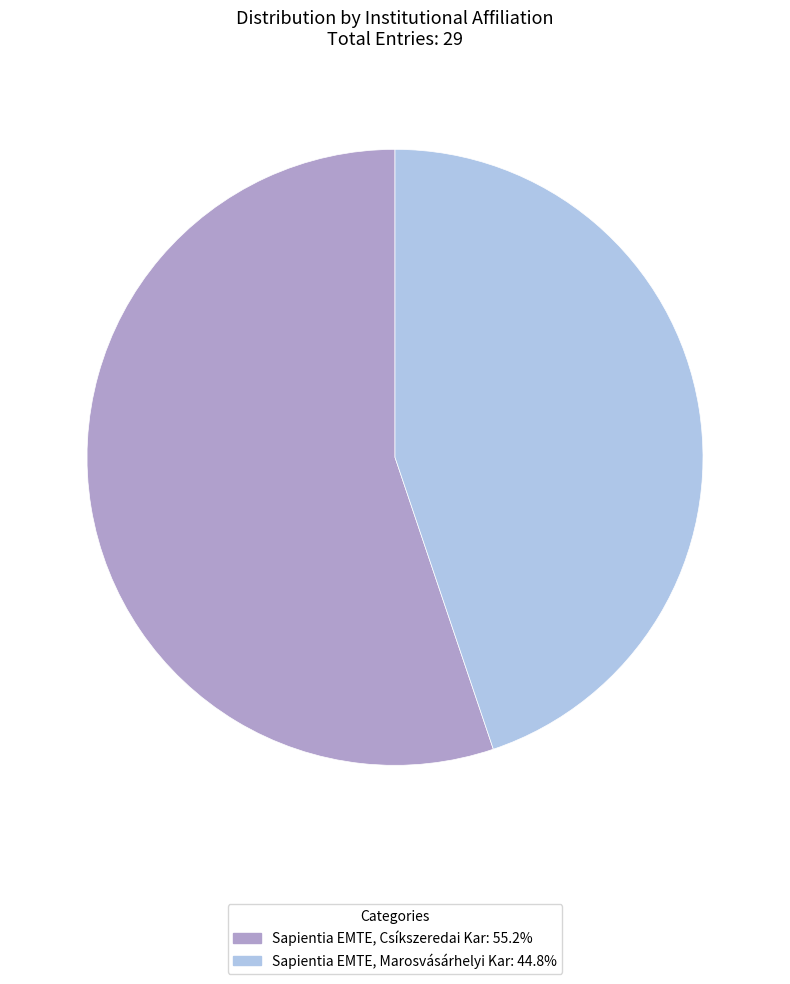

Count the number of slices in the pie.

2